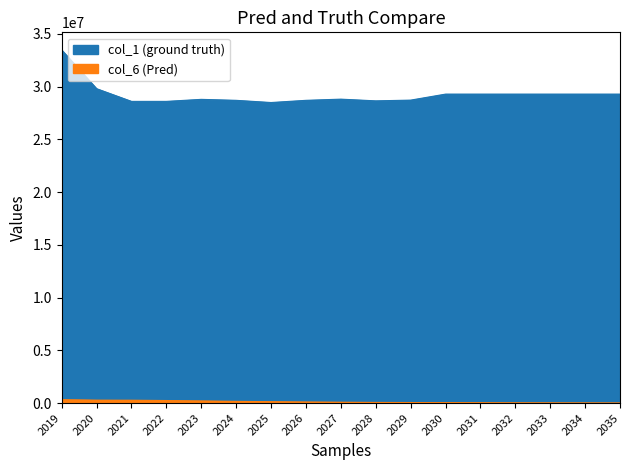

What is the total value across all series at 2031?

29319425.3